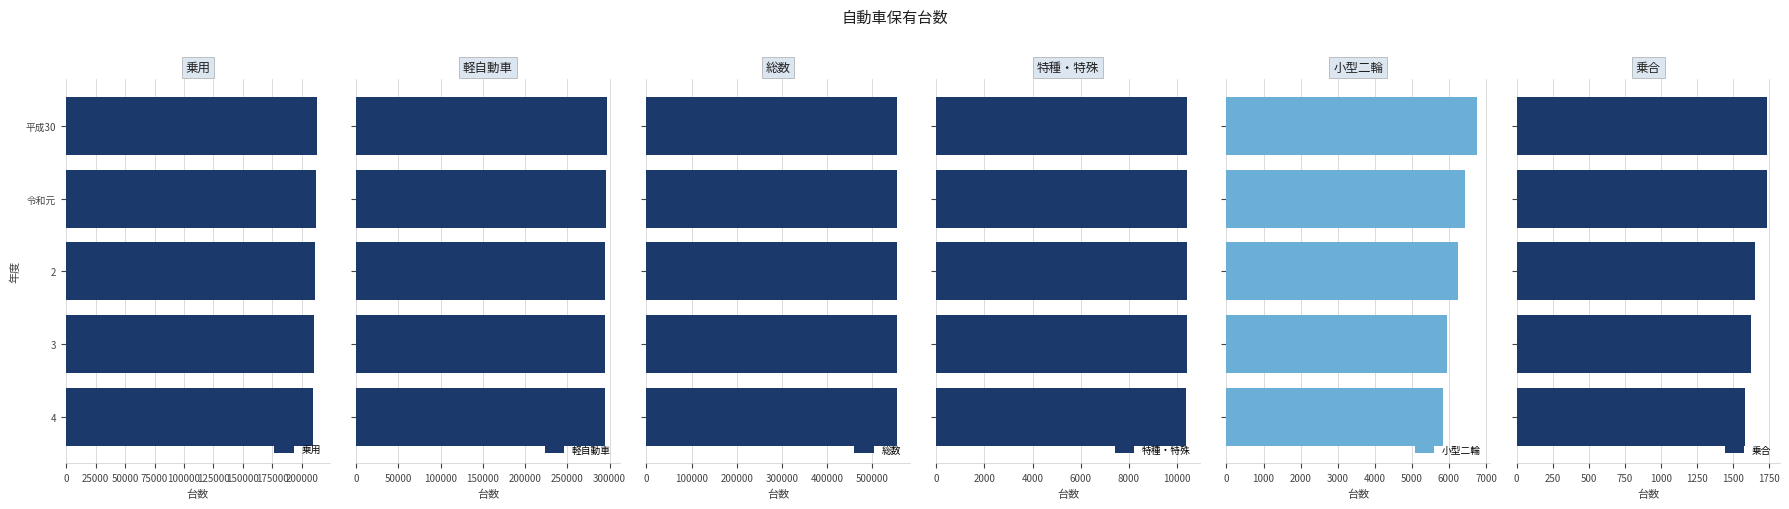

What is the highest value of the 総数 series?

555170